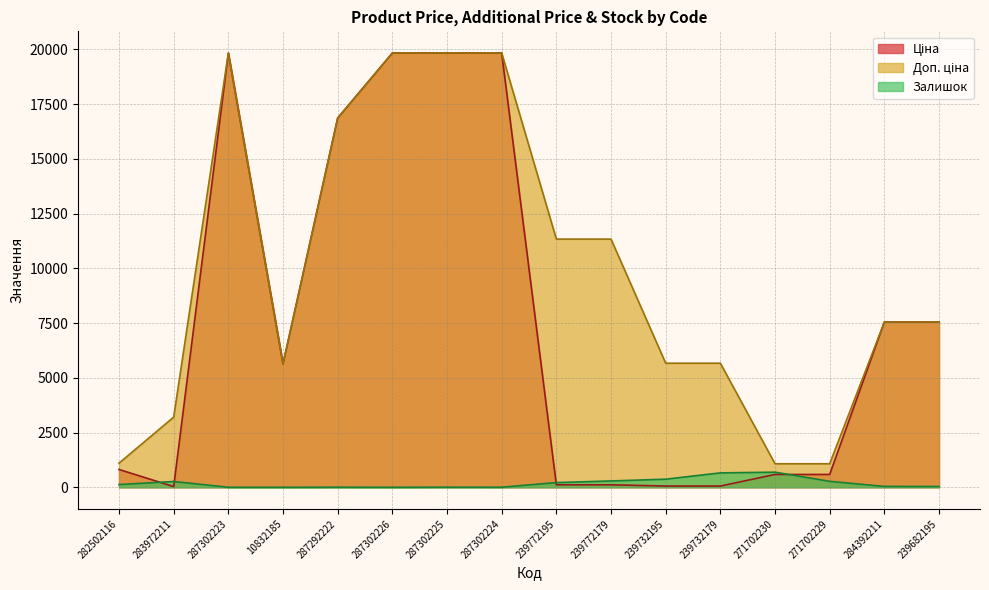

At which label does Залишок reach its minimum?

287302223